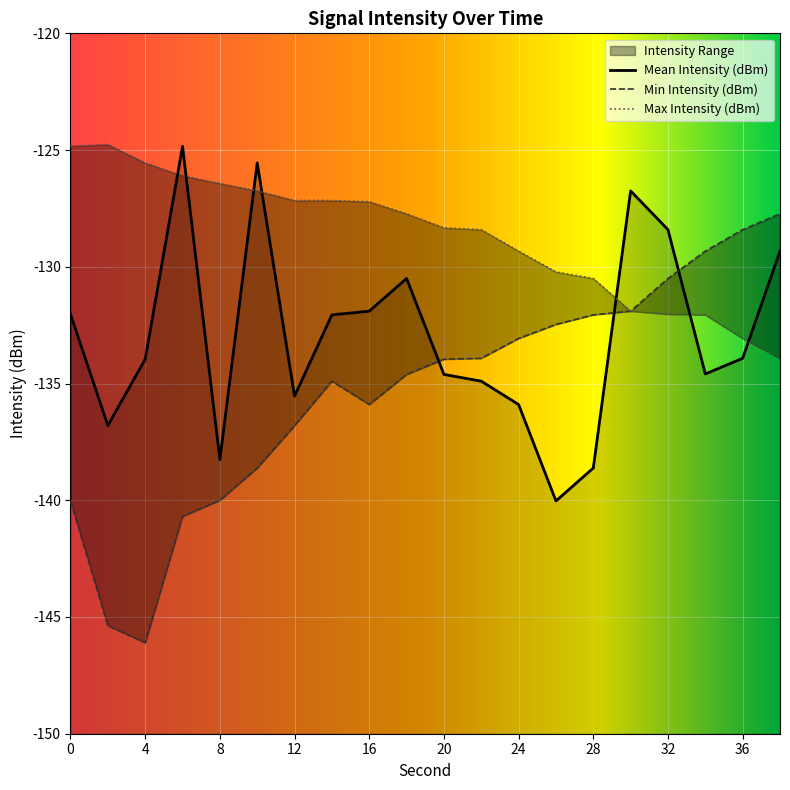

Between which two adjacent categories do Mean Intensity (dBm) and Max Intensity (dBm) first intersect?

4 and 6